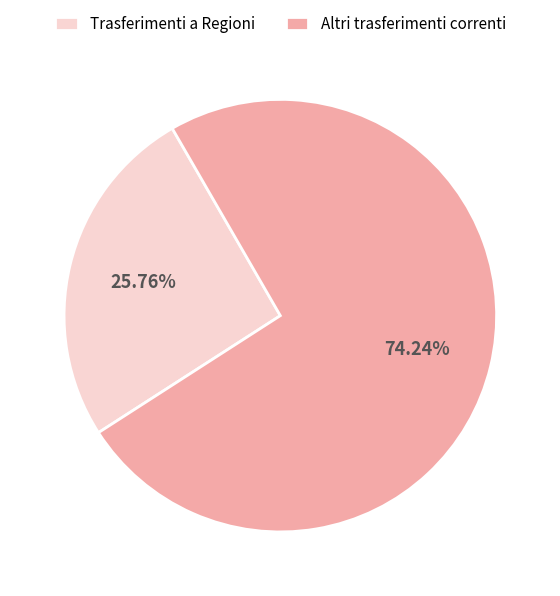

Which category accounts for the majority?

Altri trasferimenti correnti